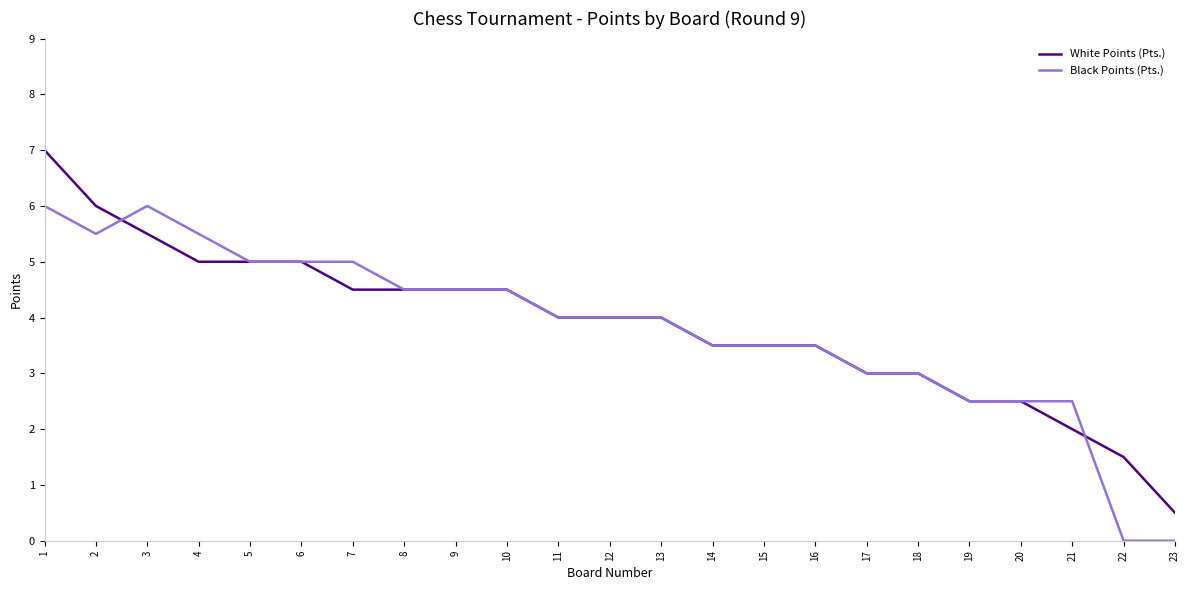

Is the value of Black Points (Pts.) at 3 greater than the value of White Points (Pts.) at 9?

Yes